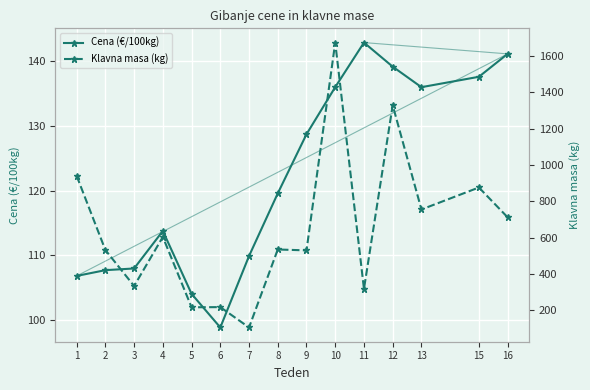

At 8, list the series in order from smallest to largest.

Cena (€/100kg), Klavna masa (kg)